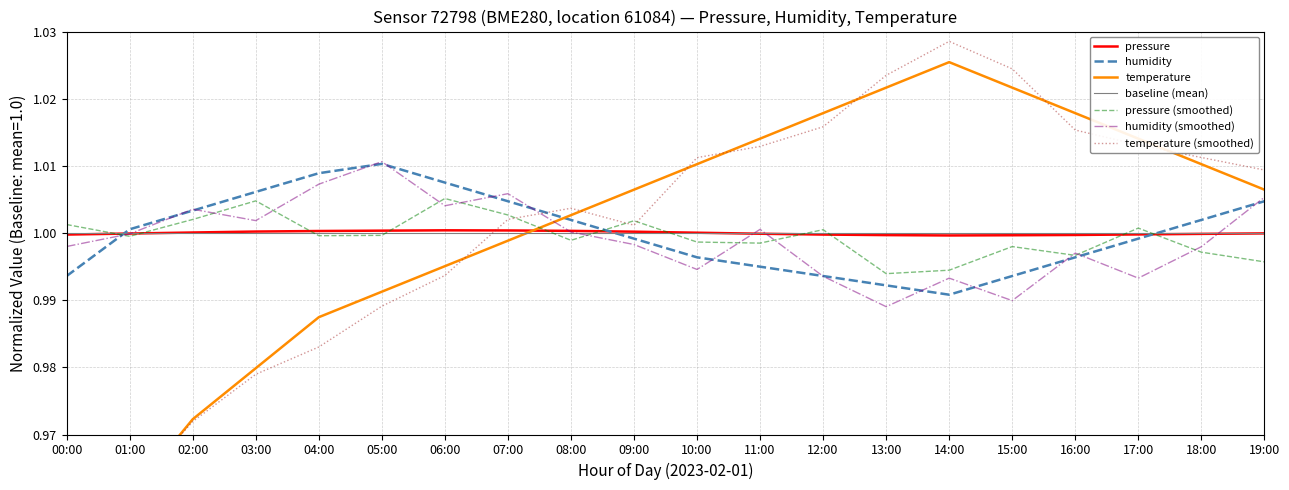

What is the label of the 11th point from the right?

09:00